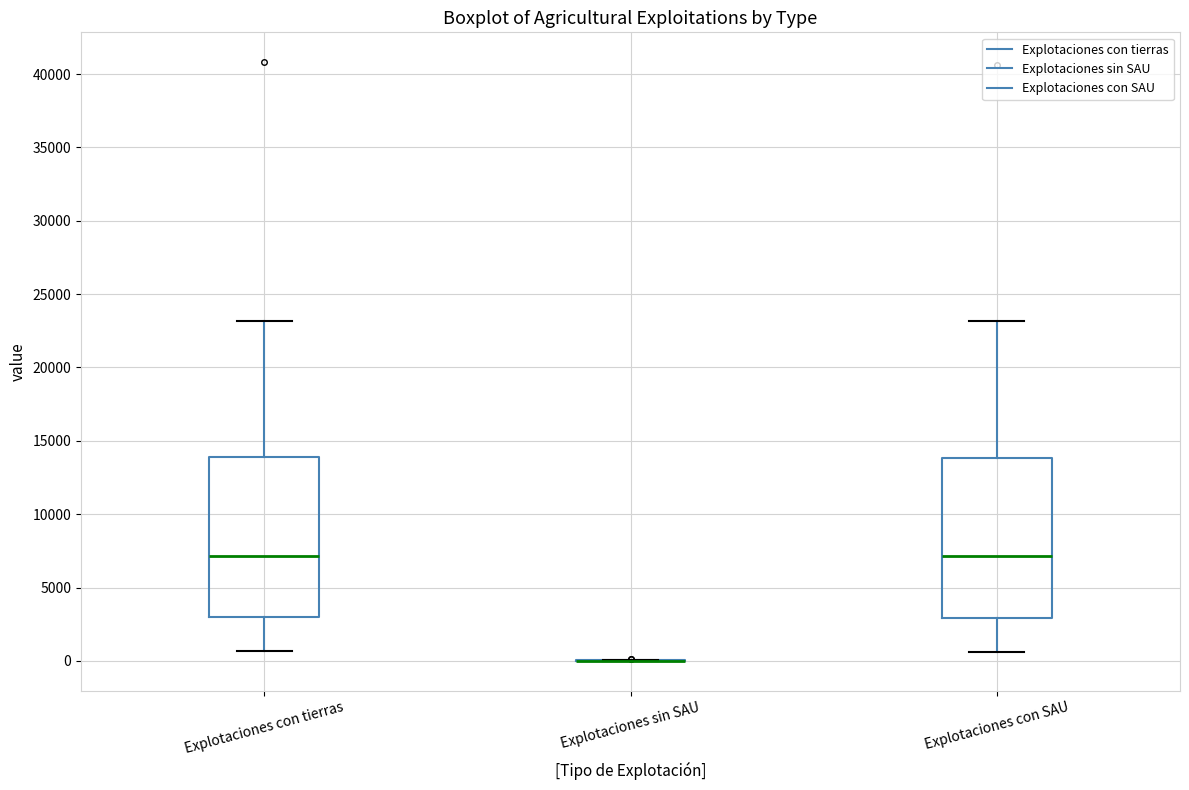

Reading left to right, read every box against the y-axis: the position of its median line, the range the box covers, and the ends of its whiskers. The values are not printed on the chart, so give them approximately, as read against the axis.

Explotaciones con tierras: median 7000, box 3000 to 14000, whiskers 500 to 23000
Explotaciones sin SAU: box collapsed to a line at 0, whiskers 0 to 0
Explotaciones con SAU: median 7000, box 3000 to 14000, whiskers 500 to 23000